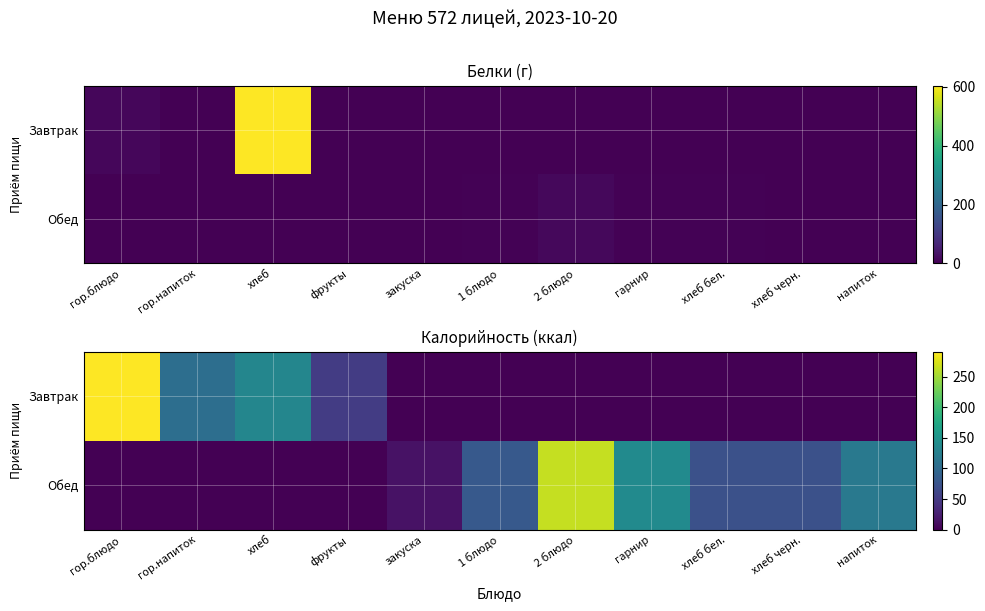

What is the difference between the Обед values at напиток and хлеб бел.?

46